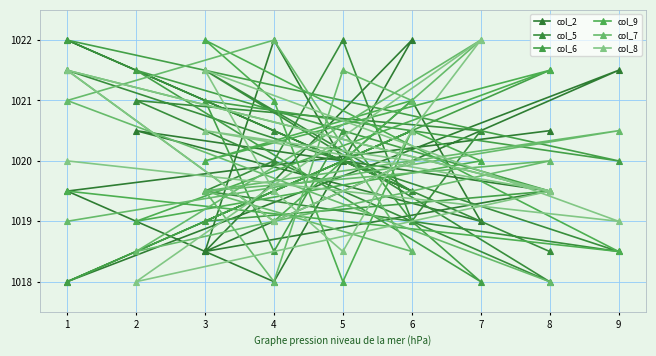

At which label is col_2 closest to 1019?

7